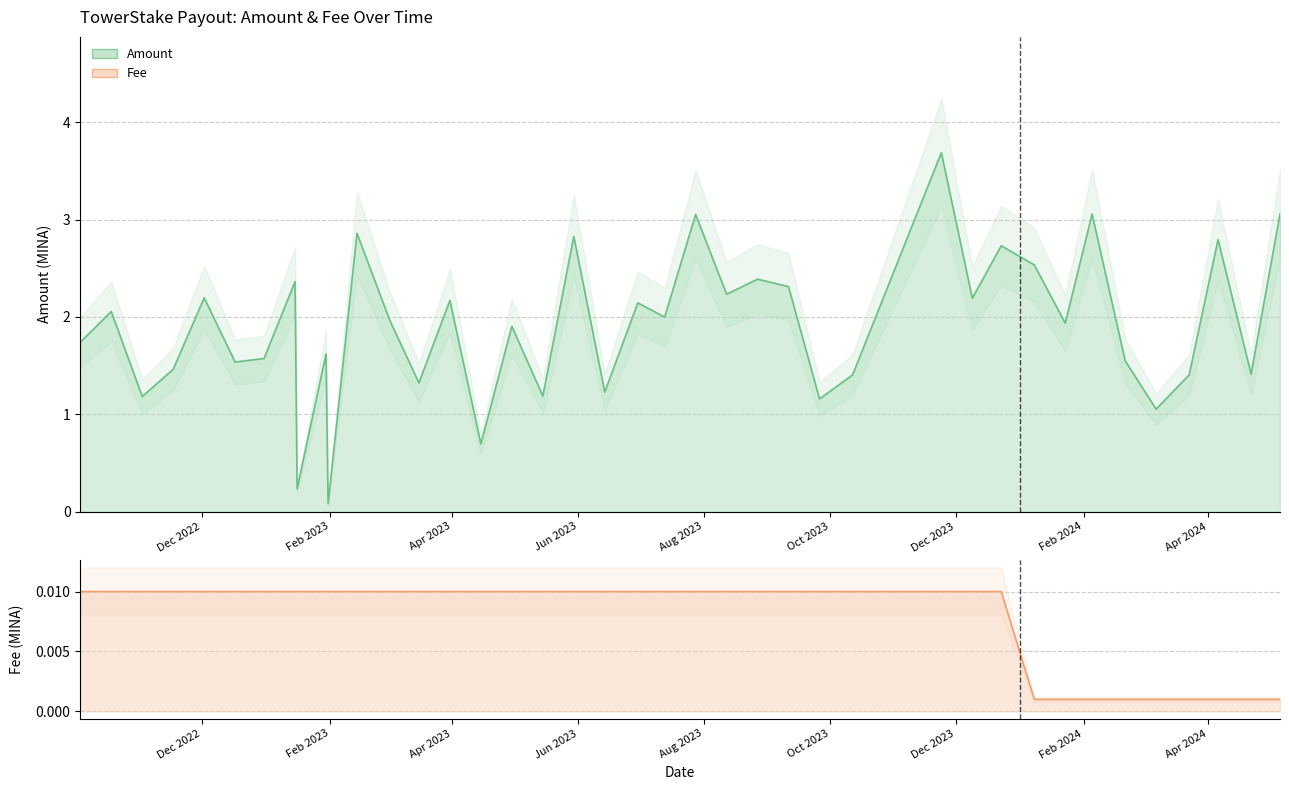

At how many categories does at least one series exceed 1?

37